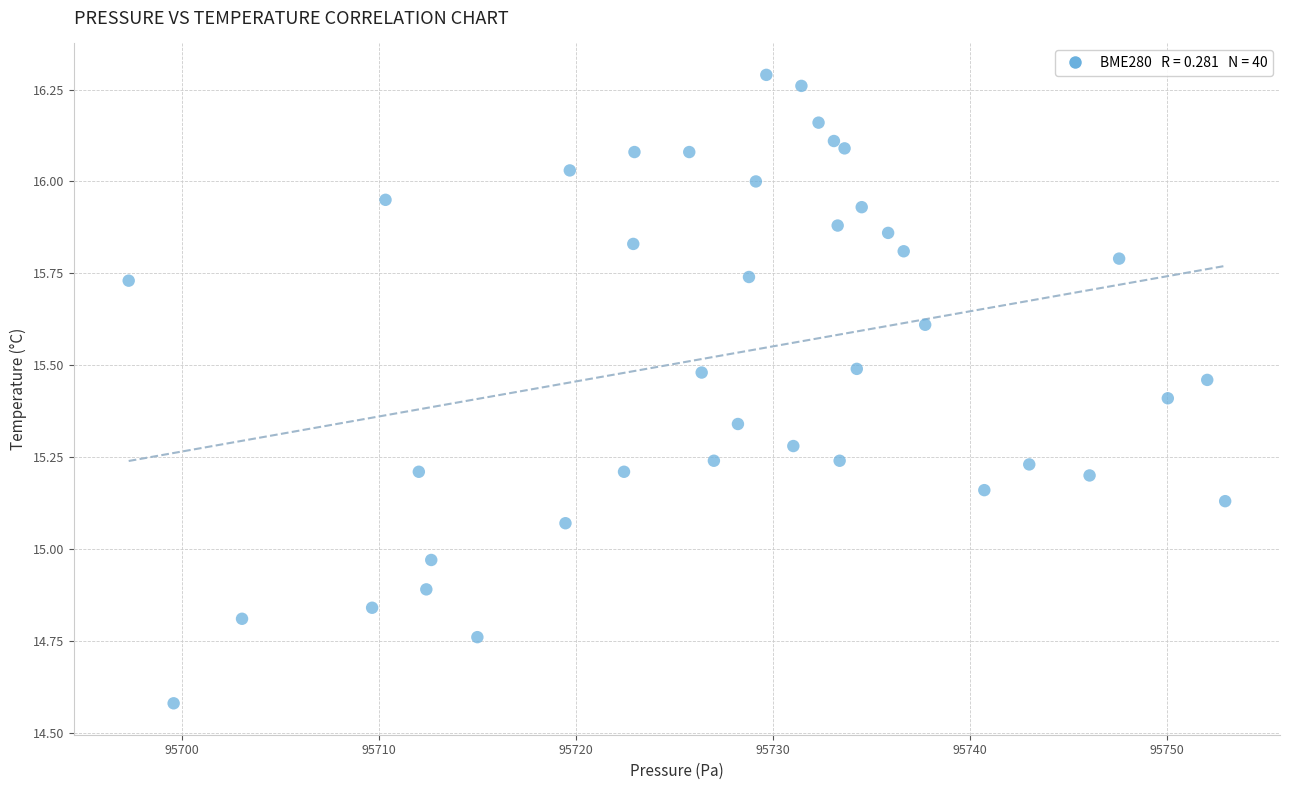

What is the range of X values (max minus min)?

55.6